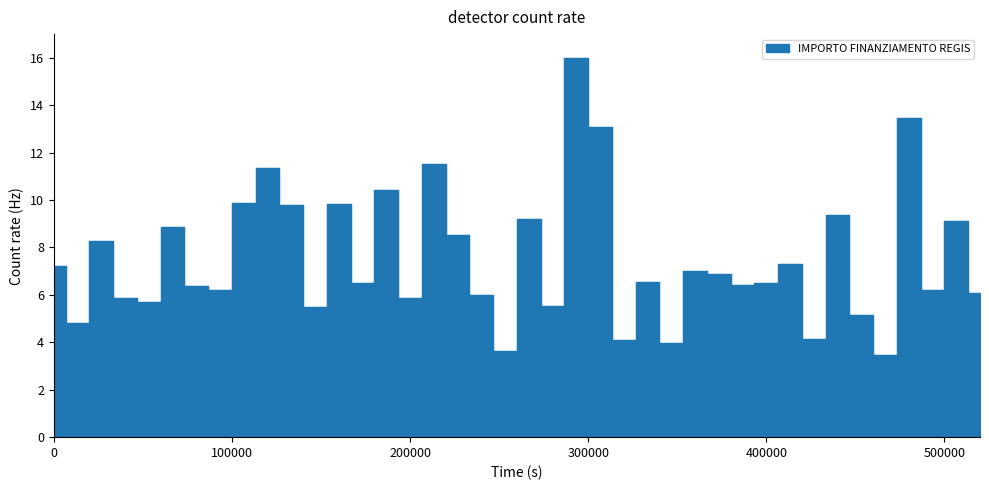

What is the average value?

7.5